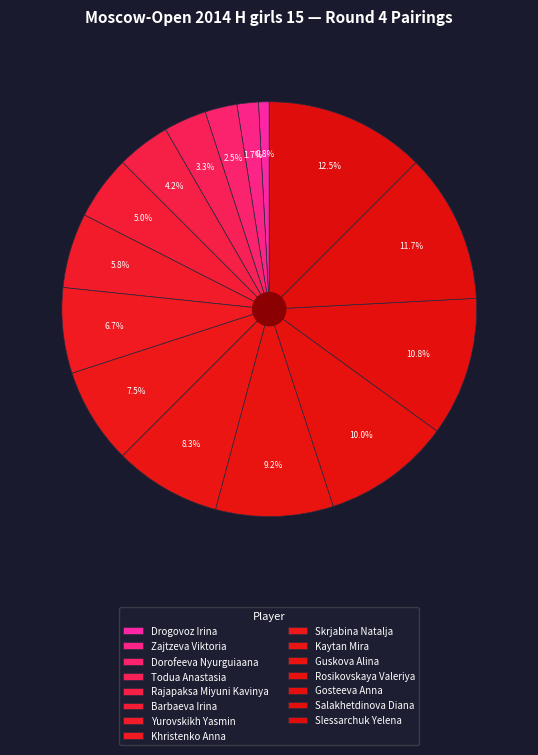

True or false: Todua Anastasia accounts for 10% of the total.

False